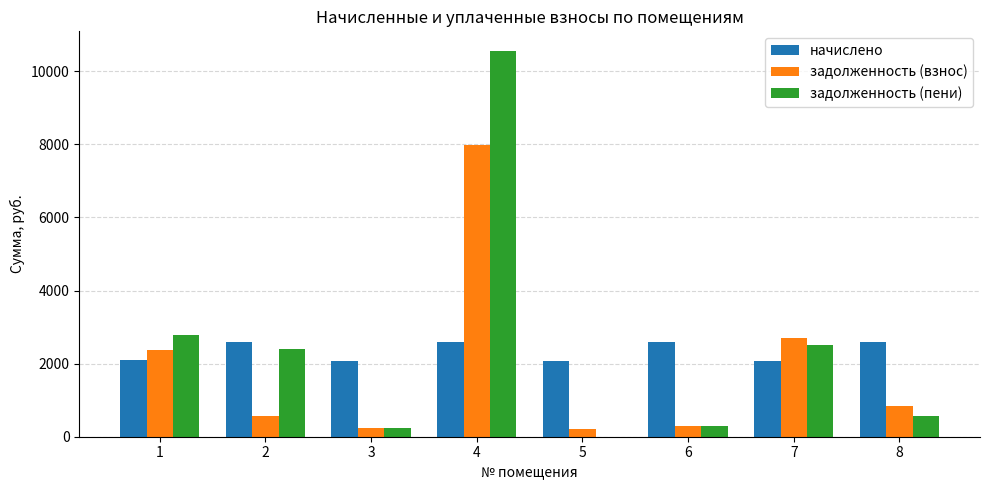

What are all the series names shown in the legend?

начислено, задолженность (взнос), задолженность (пени)